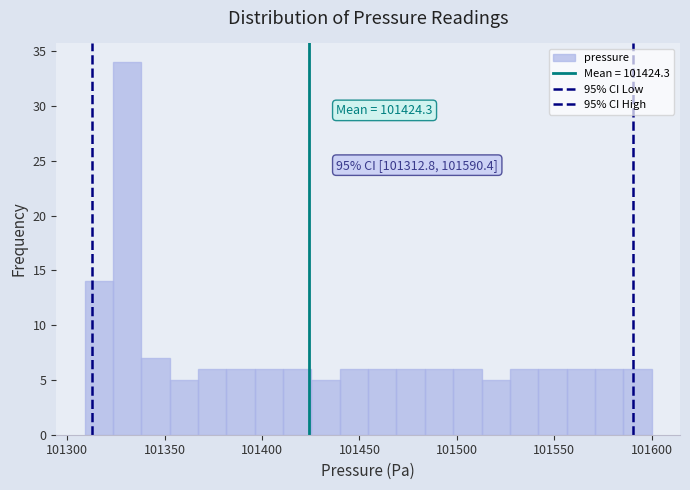

Around what value on the x-axis is the tallest bar? Give the approximate position of its centre, as read against the axis.

101330